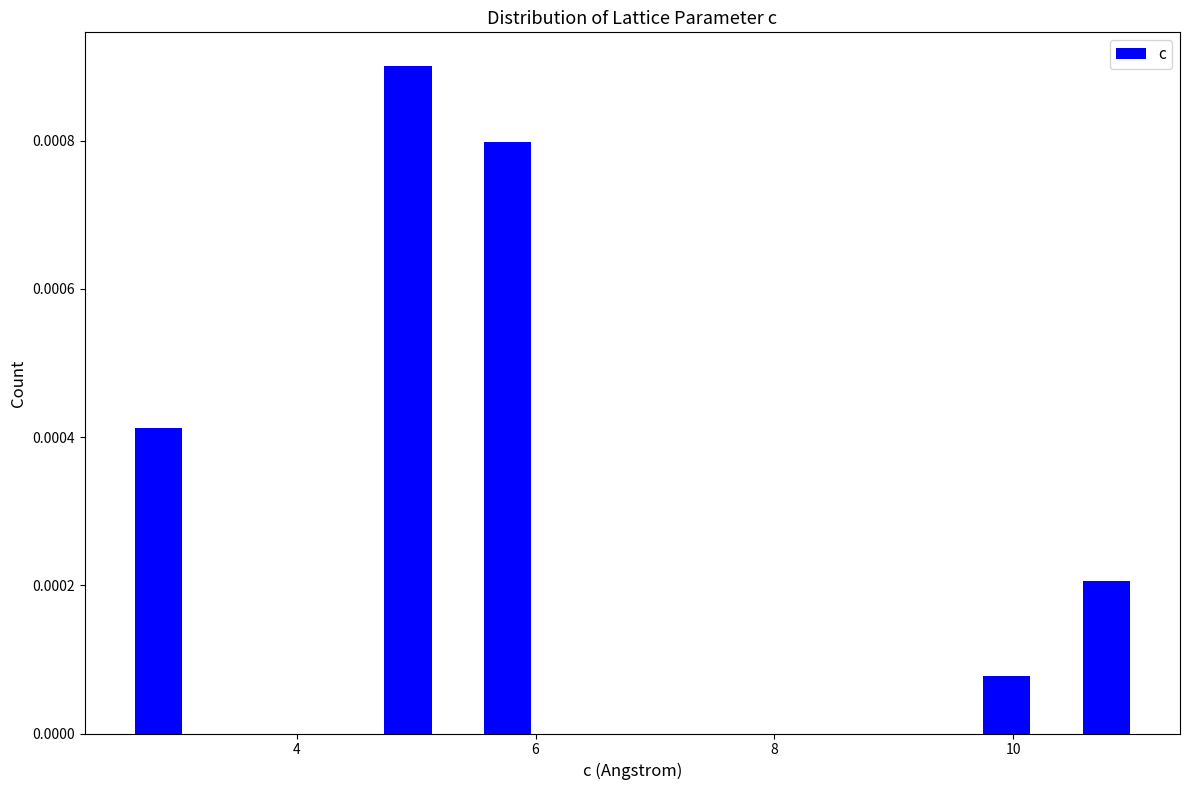

Around what value on the x-axis is the tallest bar? Give the approximate position of its centre, as read against the axis.

5.0